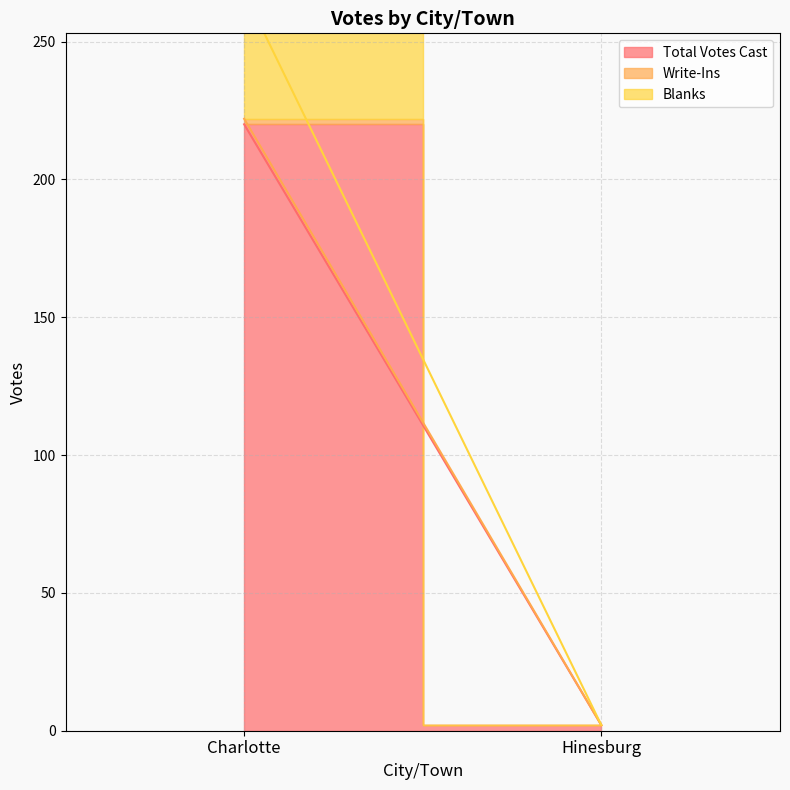

Rank the series at Charlotte from highest to lowest value.

Total Votes Cast, Blanks, Write-Ins